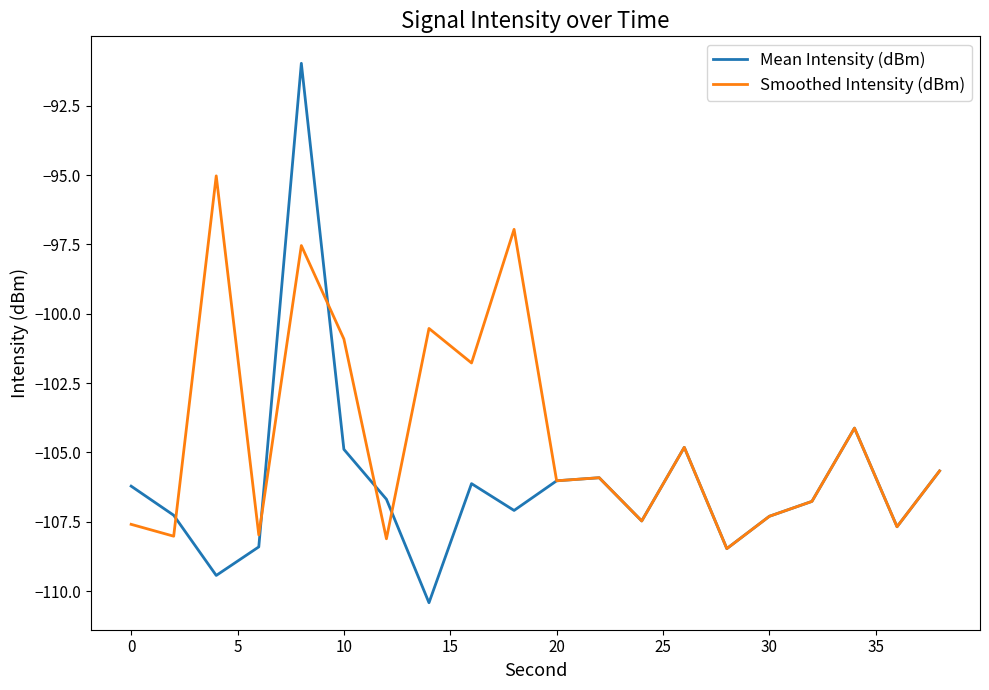

Which series has the widest spread of values?

Mean Intensity (dBm)